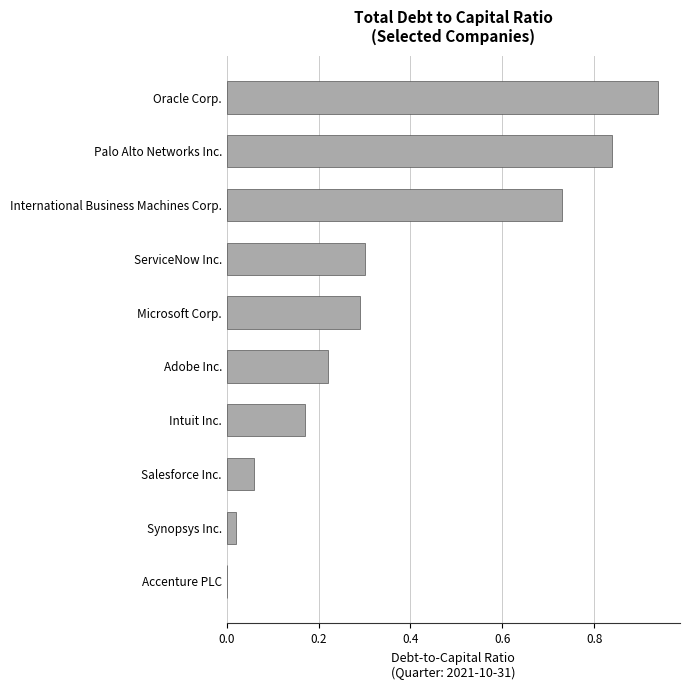

At which category does the chart reach its peak across all series?

Oracle Corp.